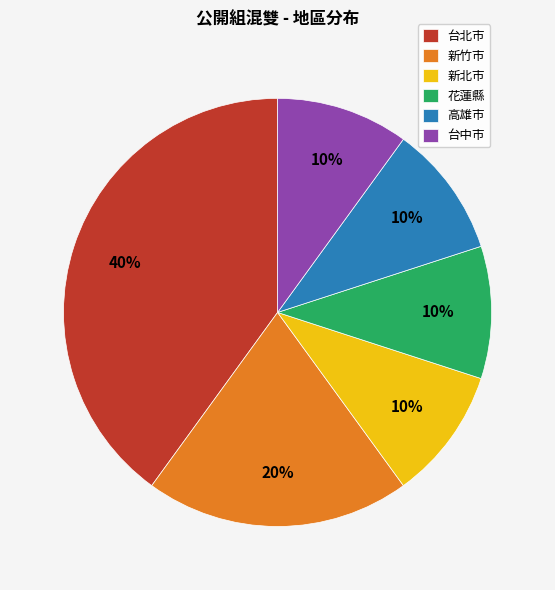

Is there a majority slice in this chart?

No